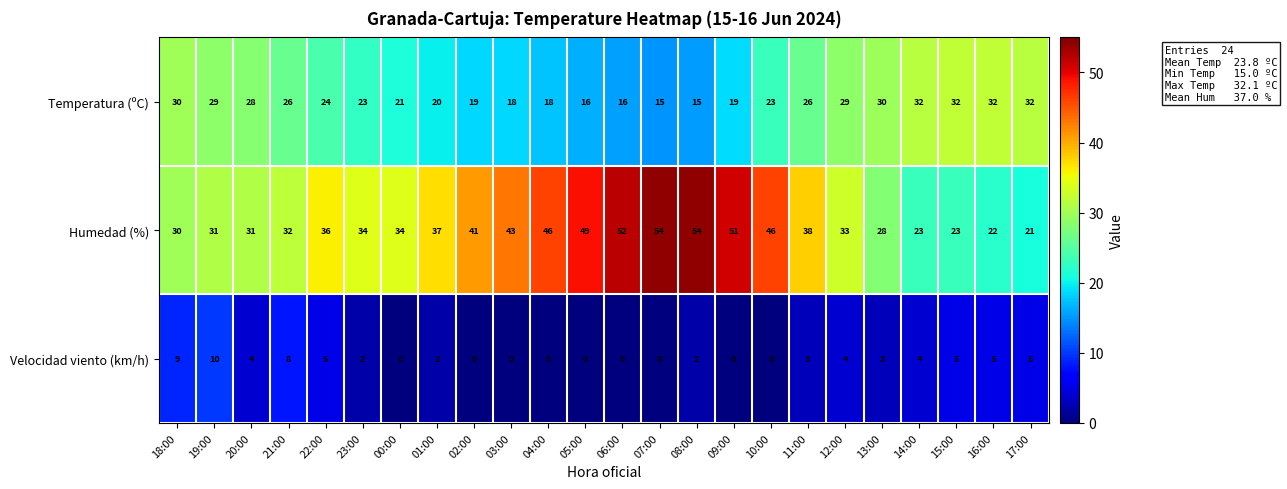

Between 21:00 and 22:00, which series saw the biggest shift?

Humedad (%)